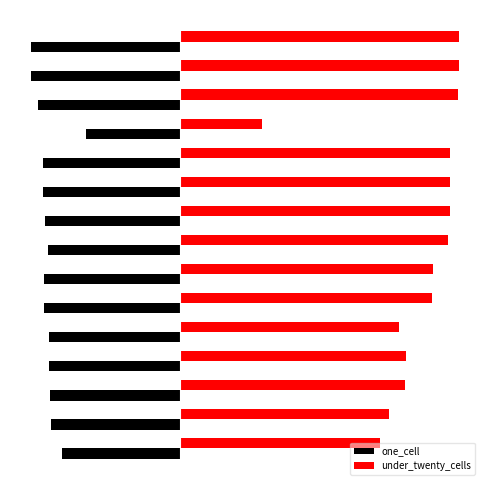

What are all the series names shown in the legend?

one_cell, under_twenty_cells